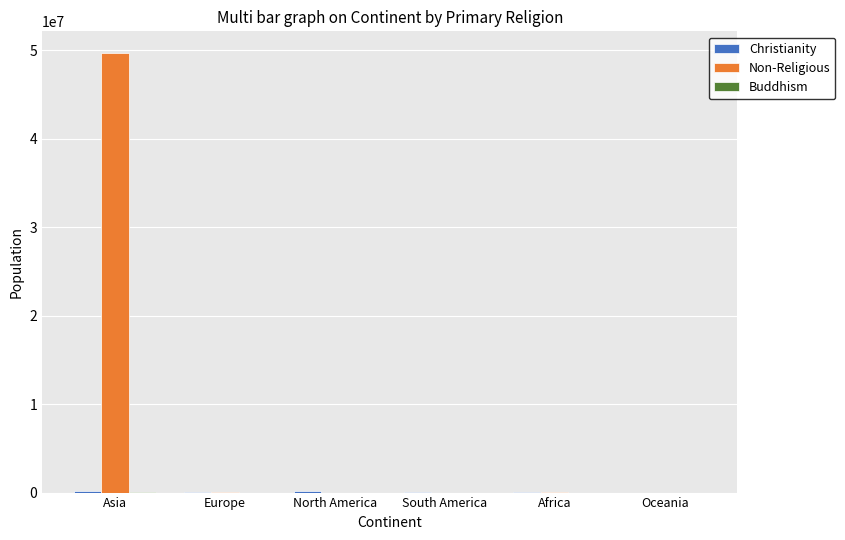

Which series has the largest total across all categories?

Non-Religious